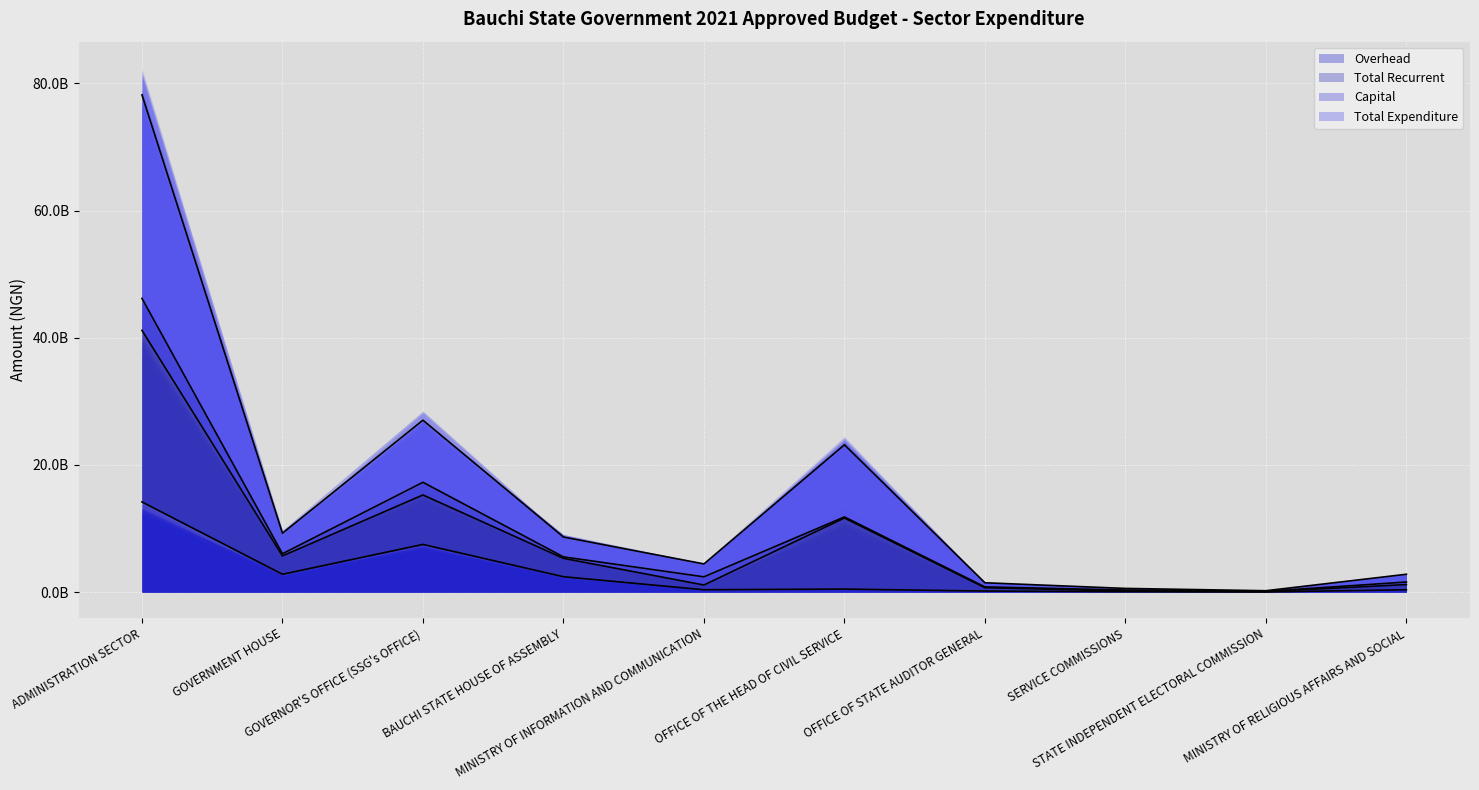

What is the smallest value displayed?

22734250.0